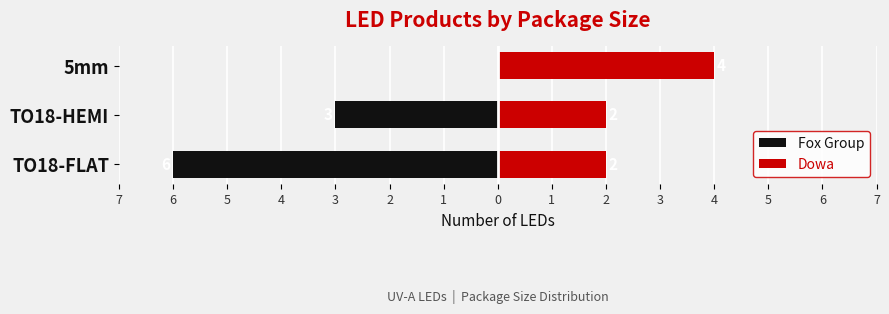

At TO18-HEMI, list the series in order from smallest to largest.

Fox Group, Dowa